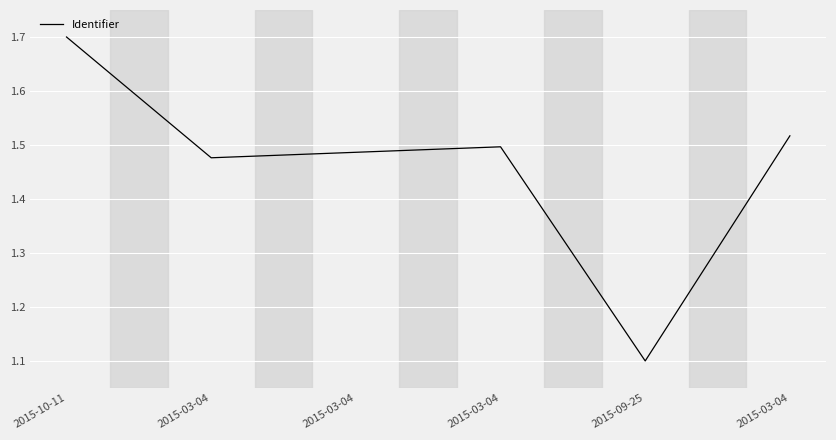

Rank the categories by value from lowest to highest.

2015-09-25, 2015-03-04, 2015-03-04, 2015-03-04, 2015-03-04, 2015-10-11